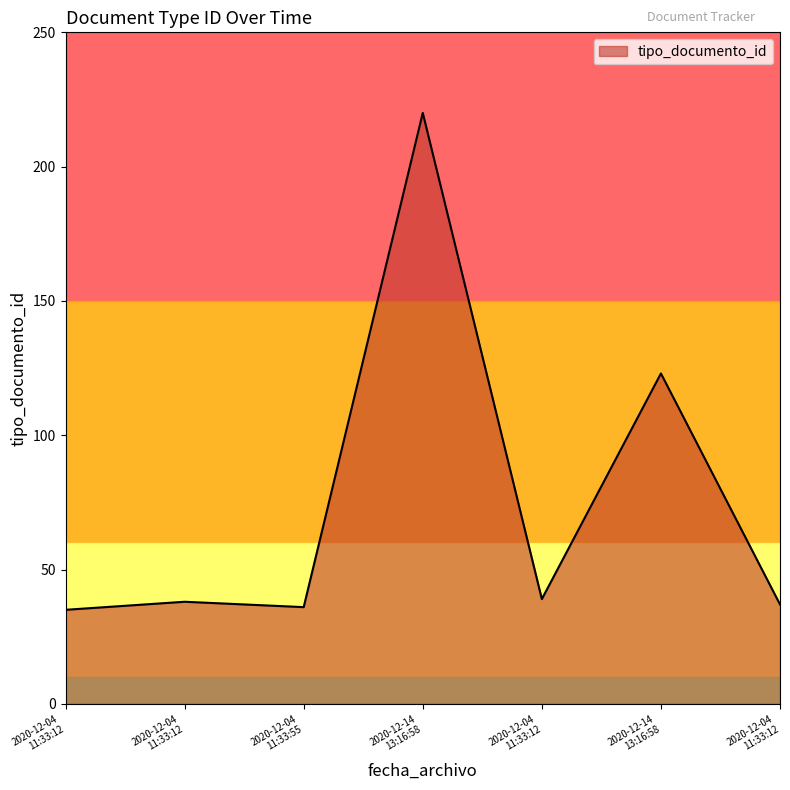

List the labels in order of value, smallest first.

2020-12-04 11:33:12, 2020-12-04 11:33:55, 2020-12-04 11:33:12, 2020-12-04 11:33:12, 2020-12-04 11:33:12, 2020-12-14 13:16:58, 2020-12-14 13:16:58